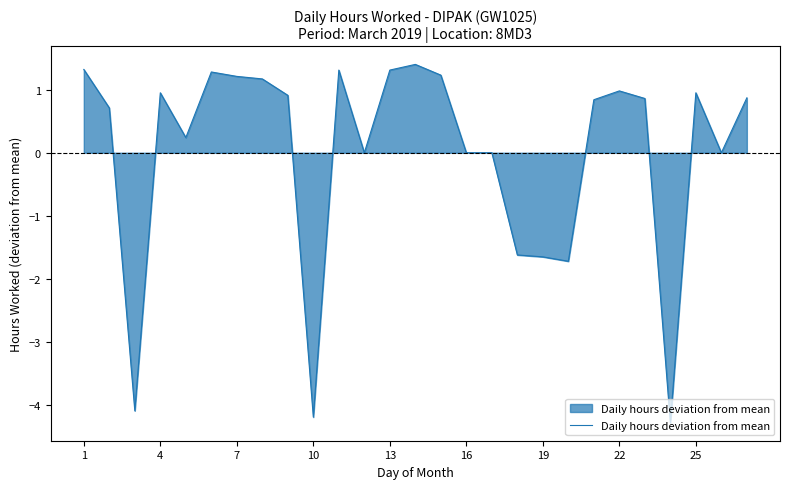

What is the minimum value shown in the chart?

-4.3